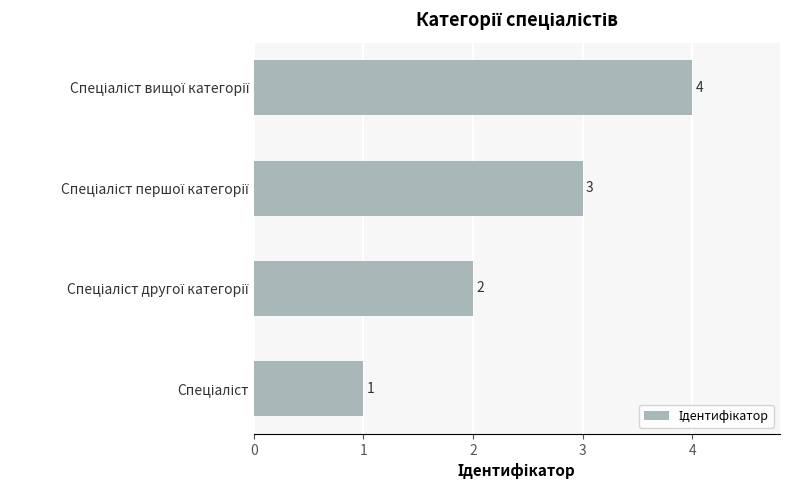

What is the greatest value displayed?

4